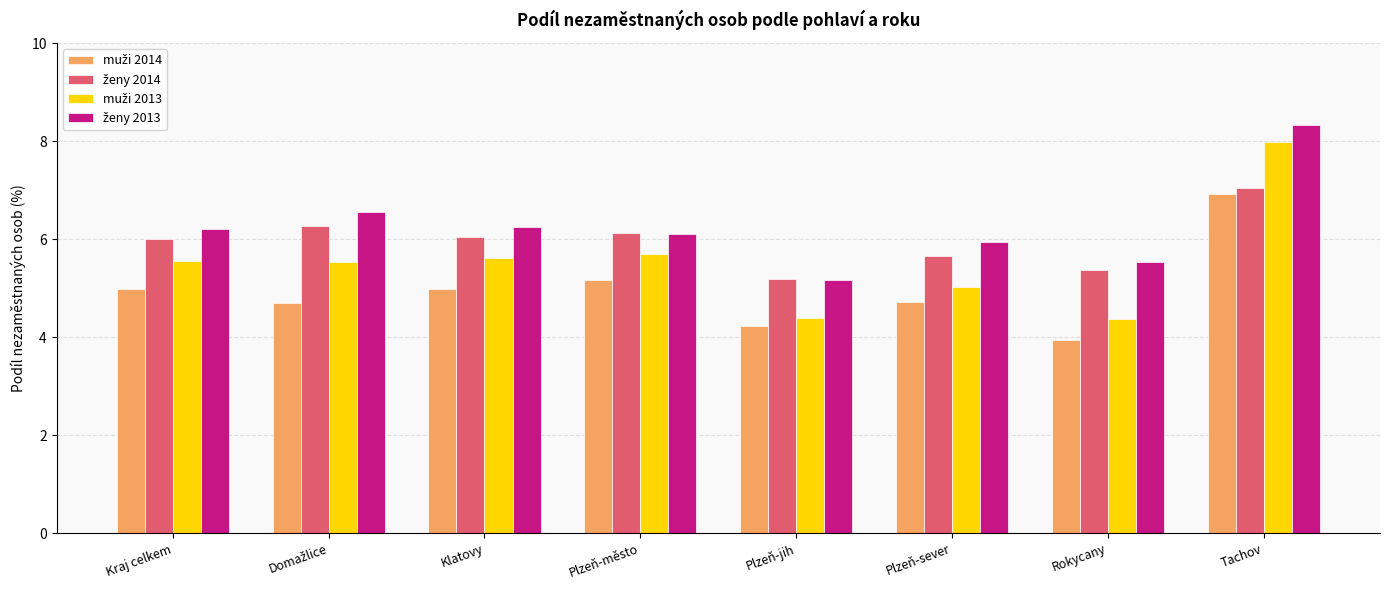

What is the label of the 8th bar from the left?

Tachov